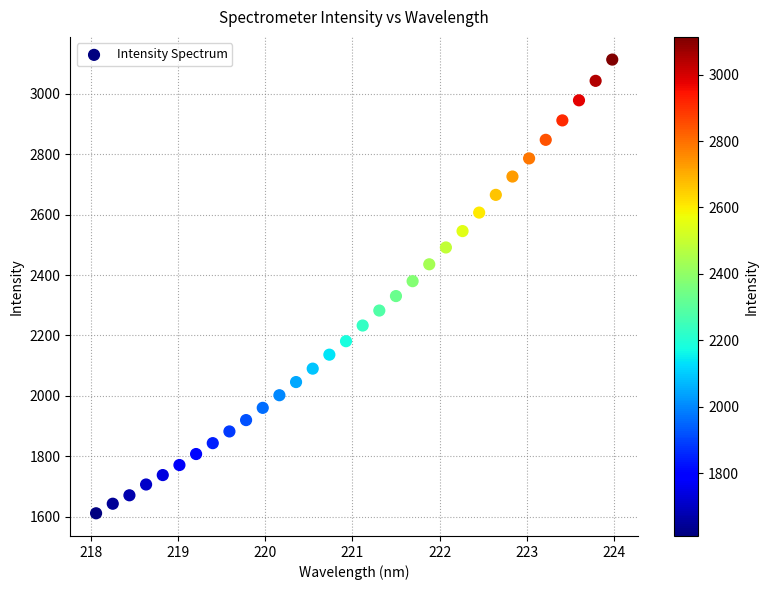

What is the range of X values (max minus min)?

5.9